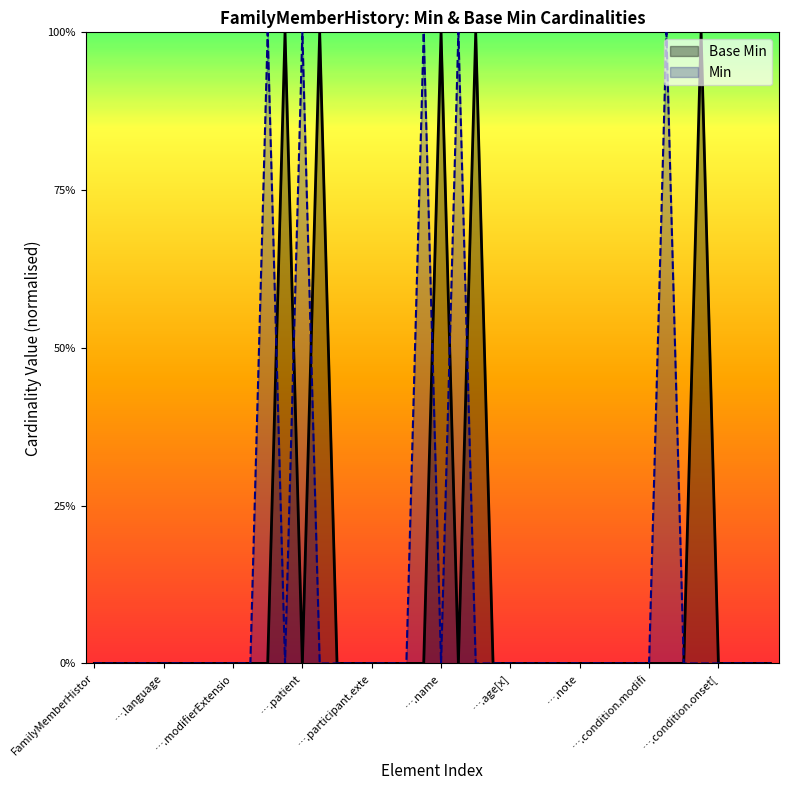

How many values are above zero?

5